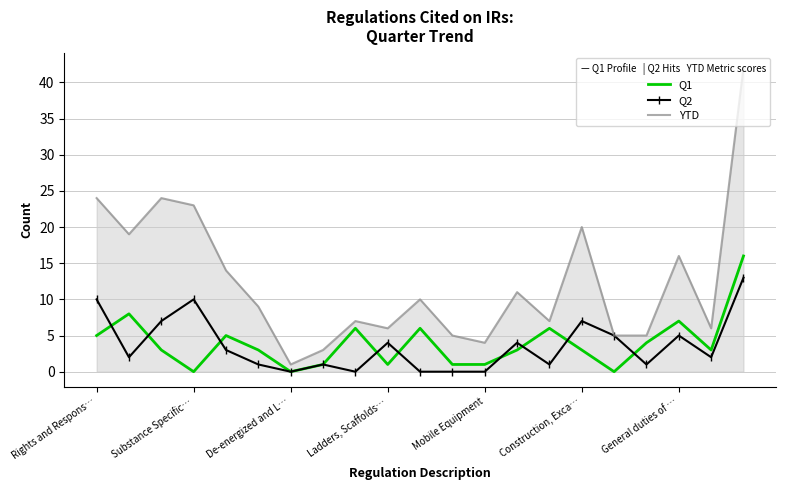

List the series in order of their peak value, highest first.

YTD, Q1, Q2